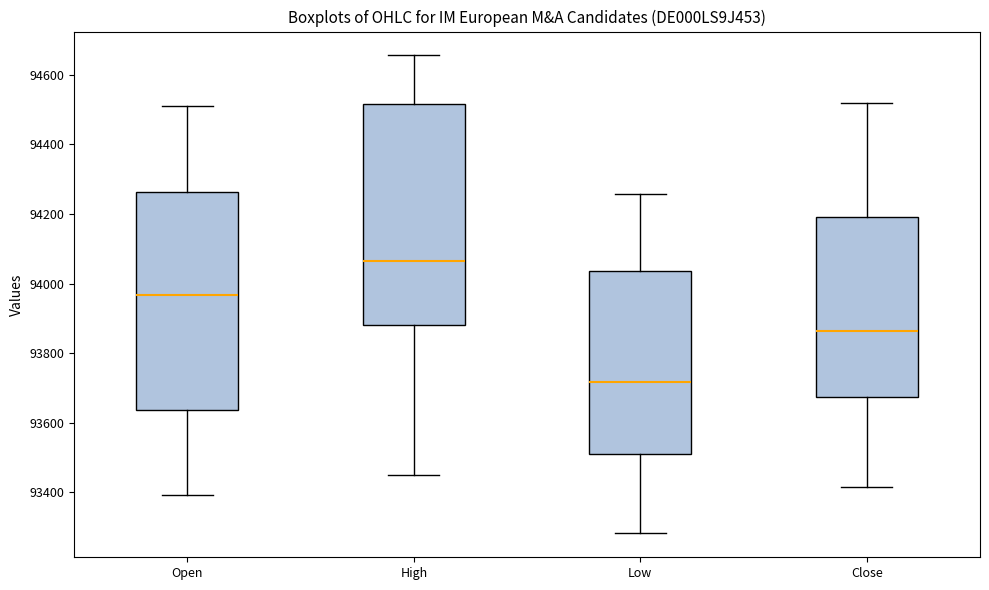

Reading left to right, transcribe this box plot: for each box, give where its median line is, the range the box spans, and where its two whiskers end, as read against the y-axis. The values are not printed on the chart, so give them approximately, as read against the axis.

Open: median 93960, box 93640 to 94260, whiskers 93400 to 94520
High: median 94060, box 93880 to 94520, whiskers 93460 to 94660
Low: median 93720, box 93520 to 94040, whiskers 93280 to 94260
Close: median 93860, box 93680 to 94200, whiskers 93420 to 94520